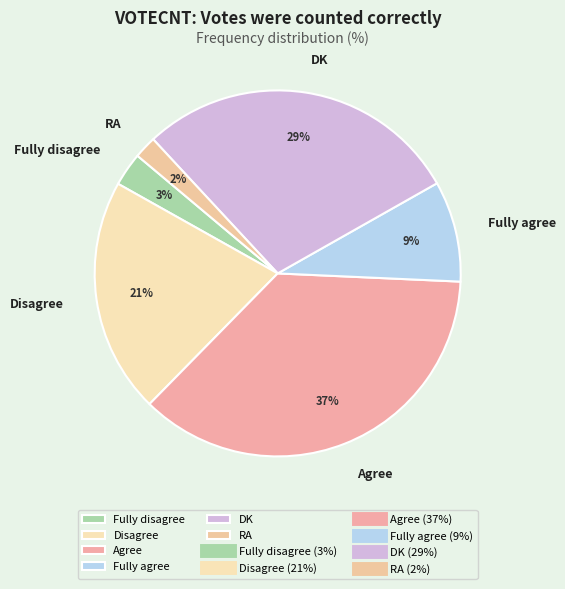

Is it true that RA is 2% of the pie?

True